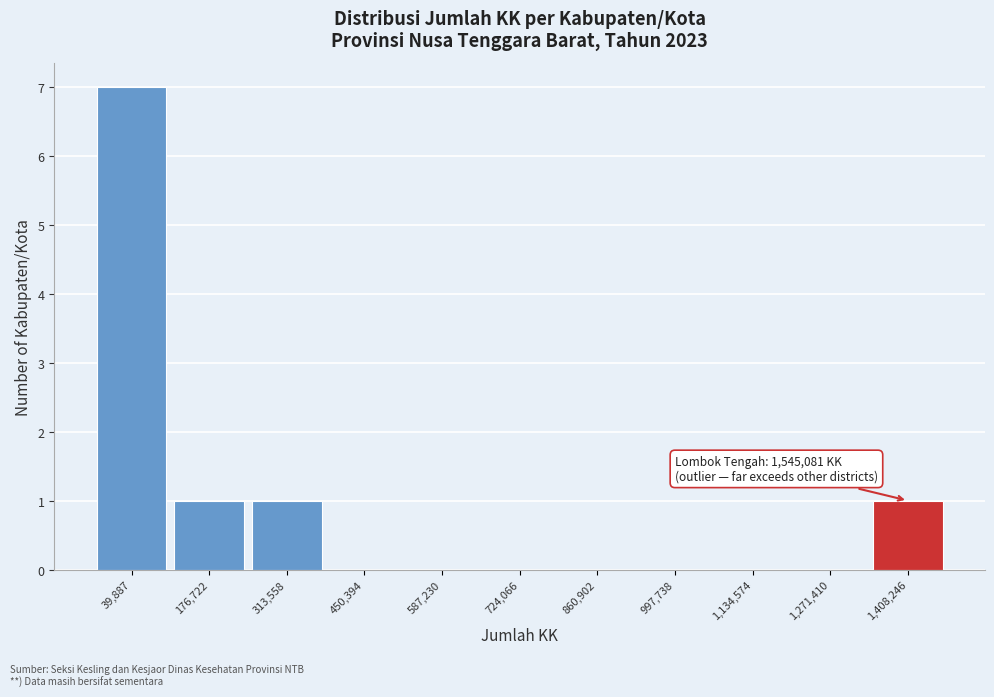

Reading left to right, what are all the values shown in this chart?

39,887=7	176,722=1	313,558=1	450,394=0	587,230=0	724,066=0	860,902=0	997,738=0	1,134,574=0	1,271,410=0	1,408,246=1